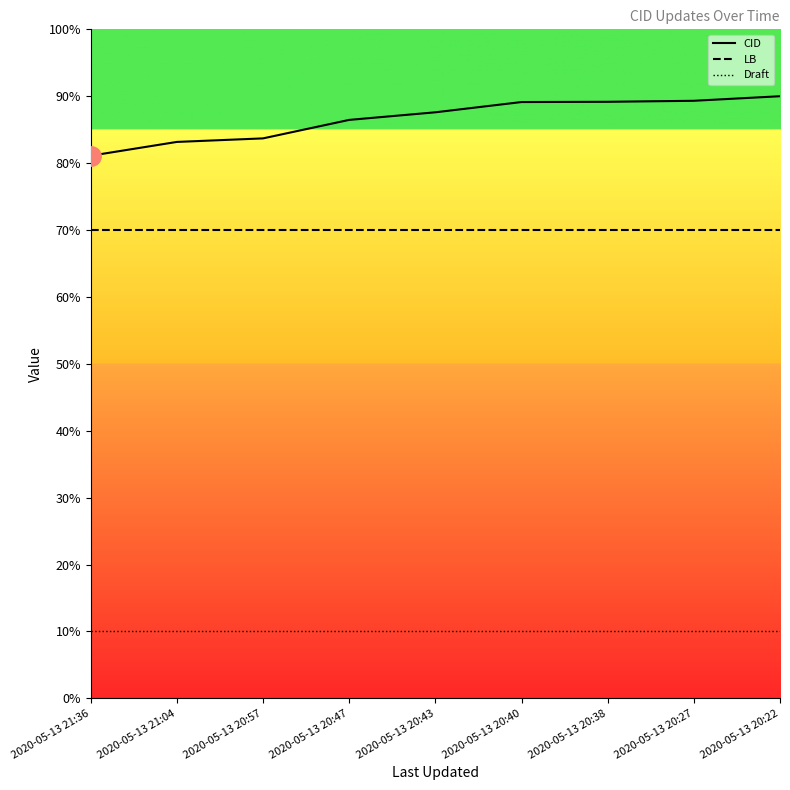

The value of CID at 2020-05-13 20:47 is 2719.7. True or false?

False